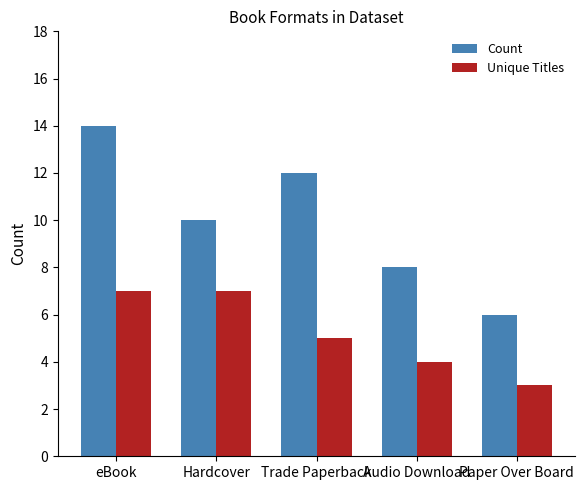

Reading right to left, list all the values displayed in this chart.

Count: Paper Over Board=6	Audio Download=8	Trade Paperback=12	Hardcover=10	eBook=14
Unique Titles: Paper Over Board=3	Audio Download=4	Trade Paperback=5	Hardcover=7	eBook=7